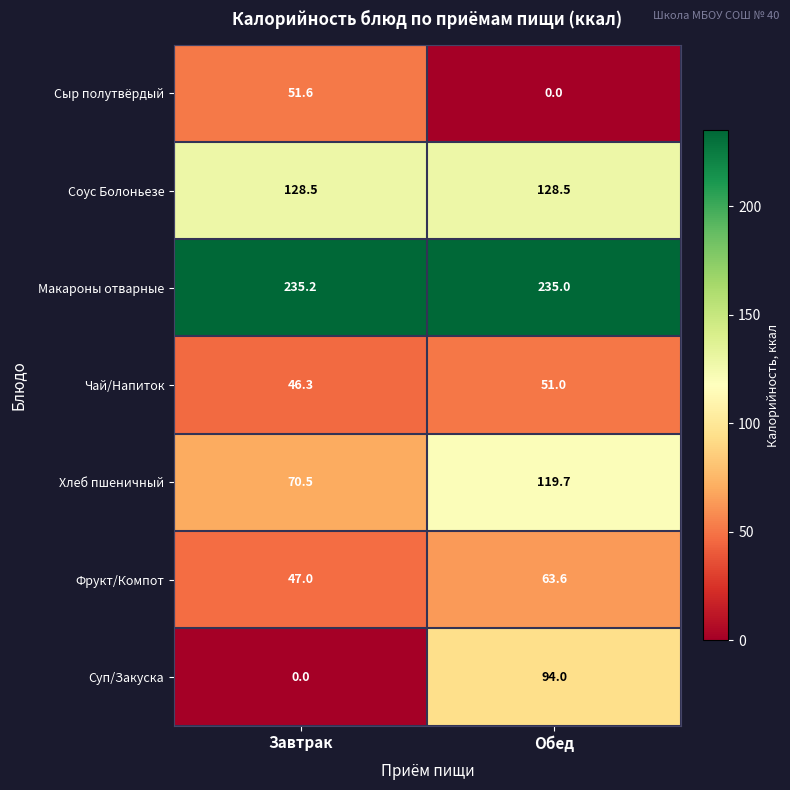

List the series in order of their peak value, highest first.

Макароны отварные, Соус Болоньезе, Хлеб пшеничный, Суп/Закуска, Фрукт/Компот, Сыр полутвёрдый, Чай/Напиток